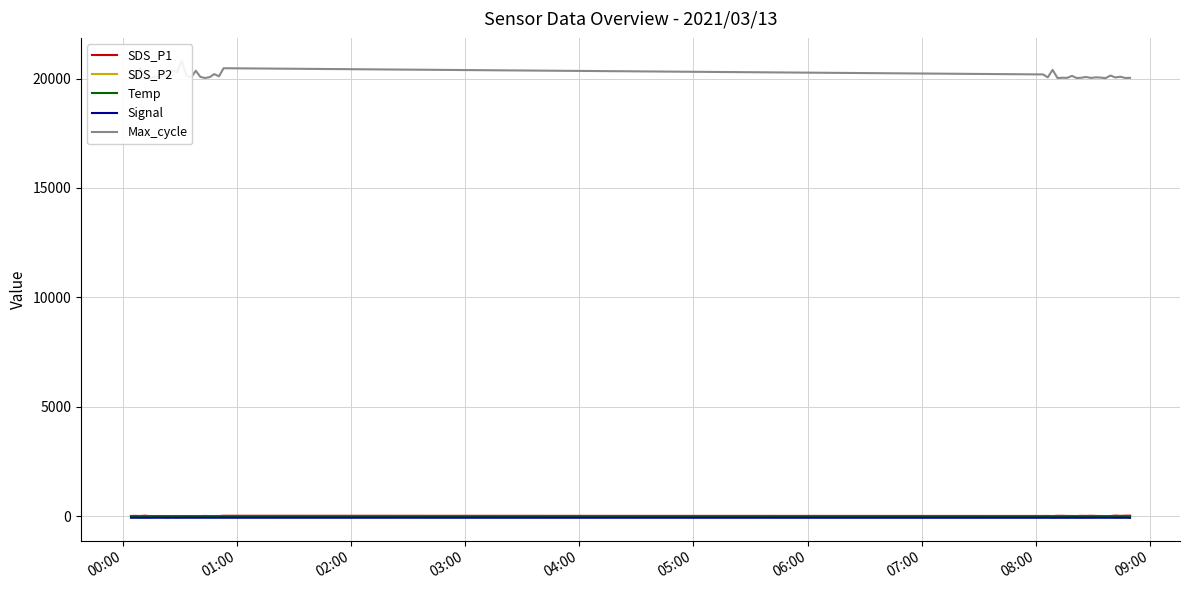

What is the value of the Max_cycle point at the 14th from the left?

20048.0